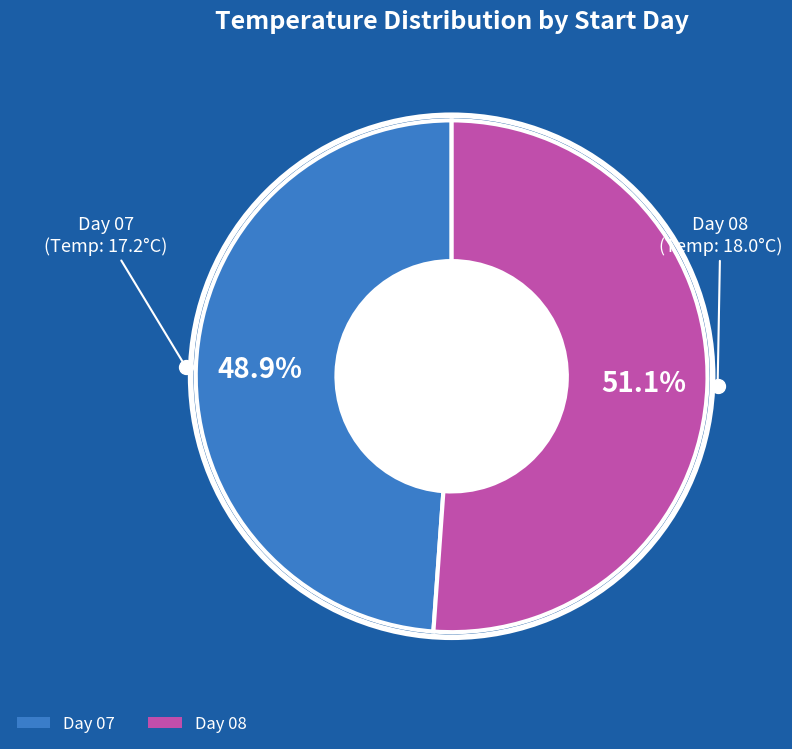

Does any single category account for the majority?

Yes